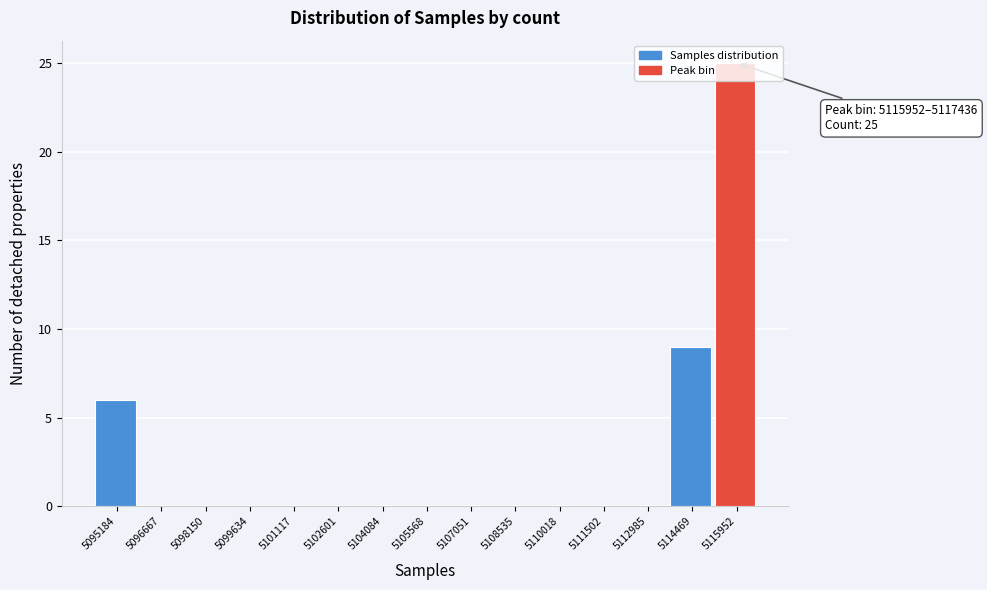

Where is the data nearest to the value 12?

5114469